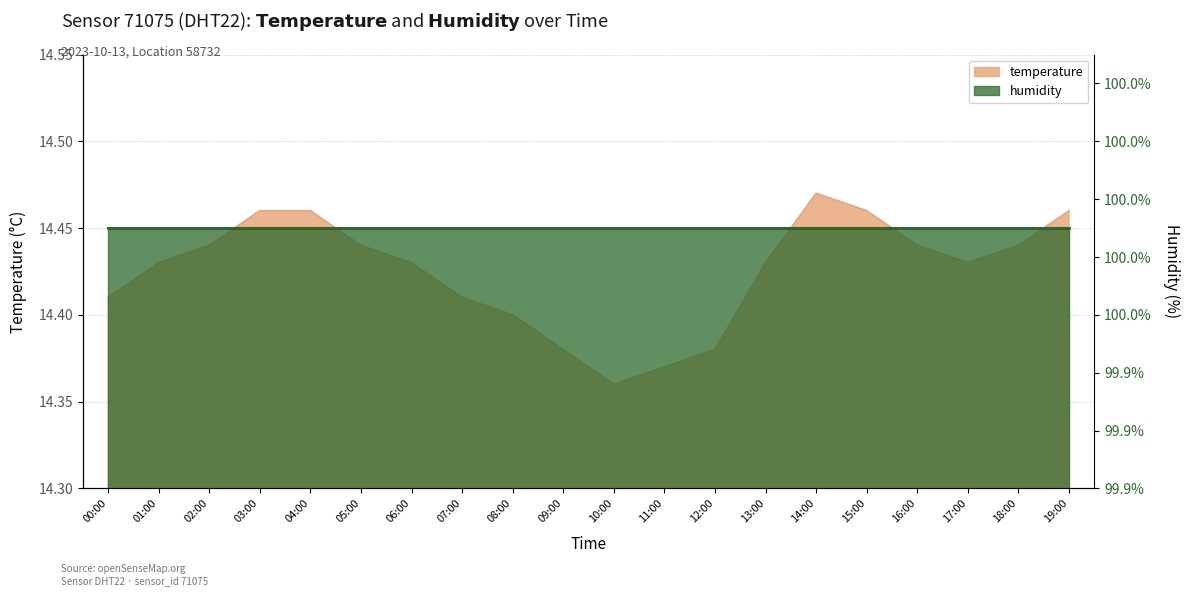

What is the ratio of the value at 11:00 to the value at 03:00?

1.0